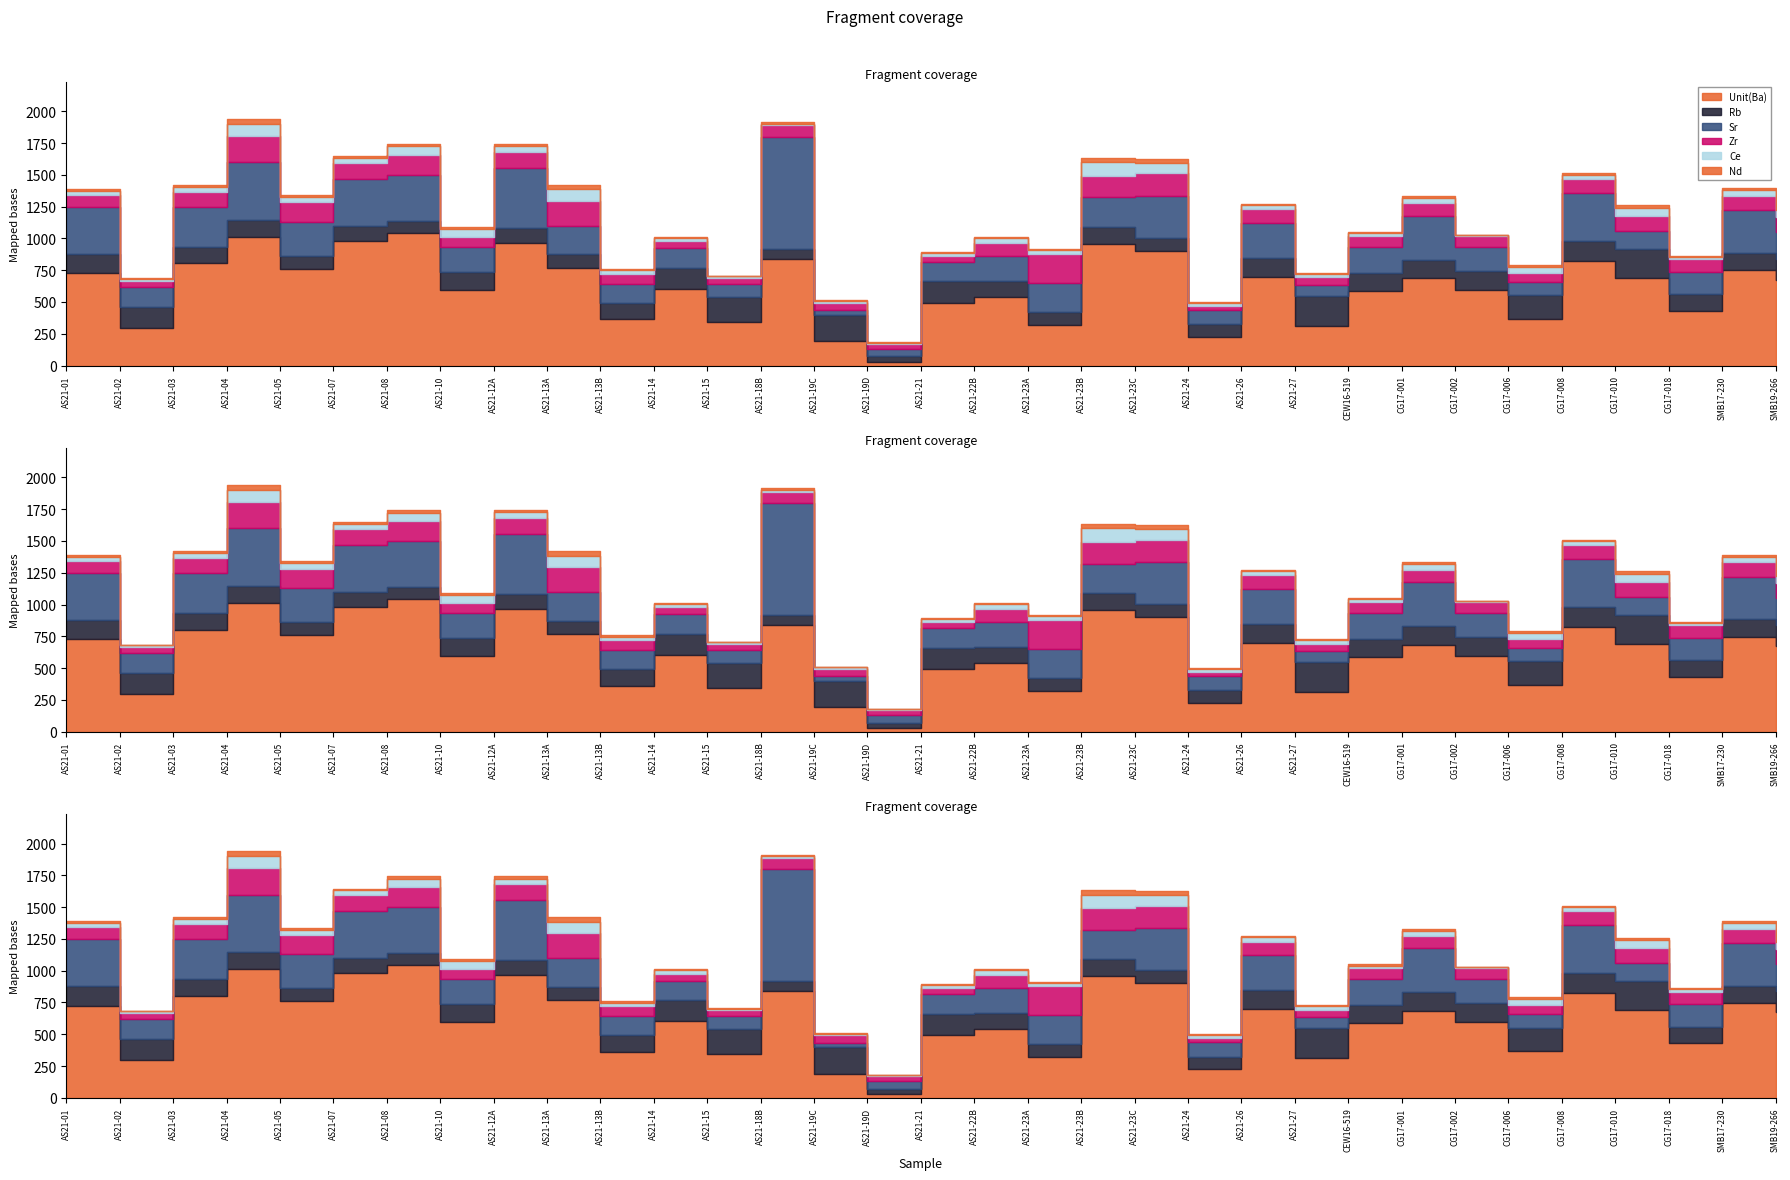

The Zr series shows 164.7 at AS21-22B. True or false?

False